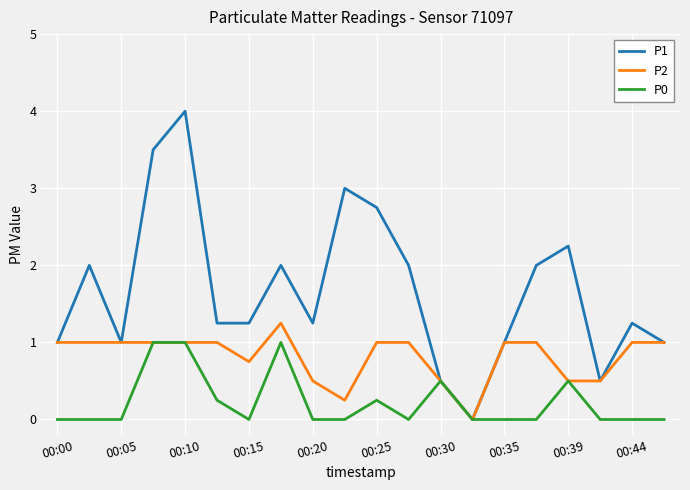

Which series has the widest spread of values?

P1